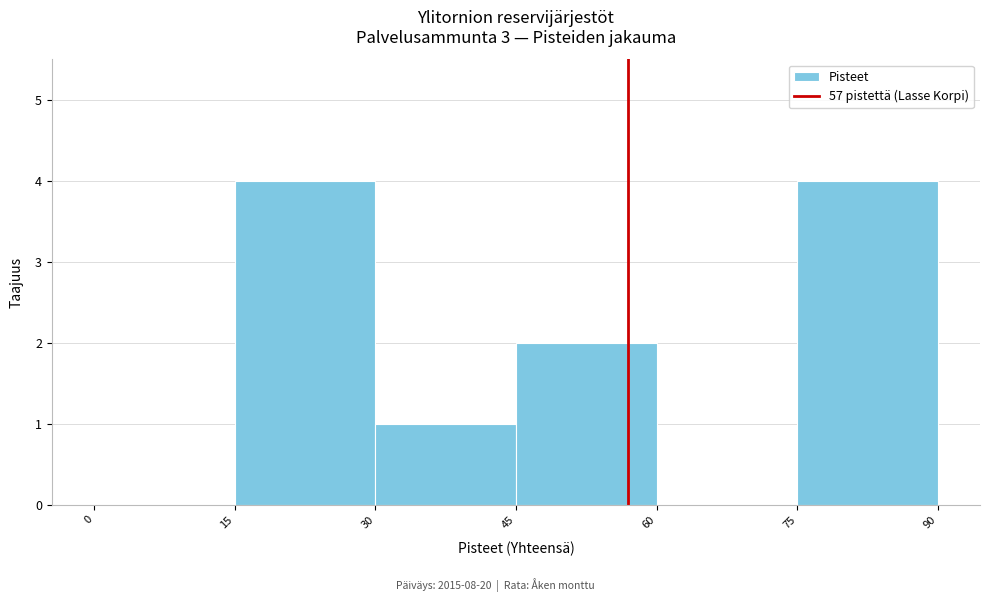

Reading left to right, transcribe this chart: for each bar, give the range it covers on the x-axis and its height. The values are not printed on the chart, so give them approximately, as read against the axis.

0 to 15: 0
15 to 30: 4
30 to 45: 1
45 to 60: 2
60 to 75: 0
75 to 90: 4